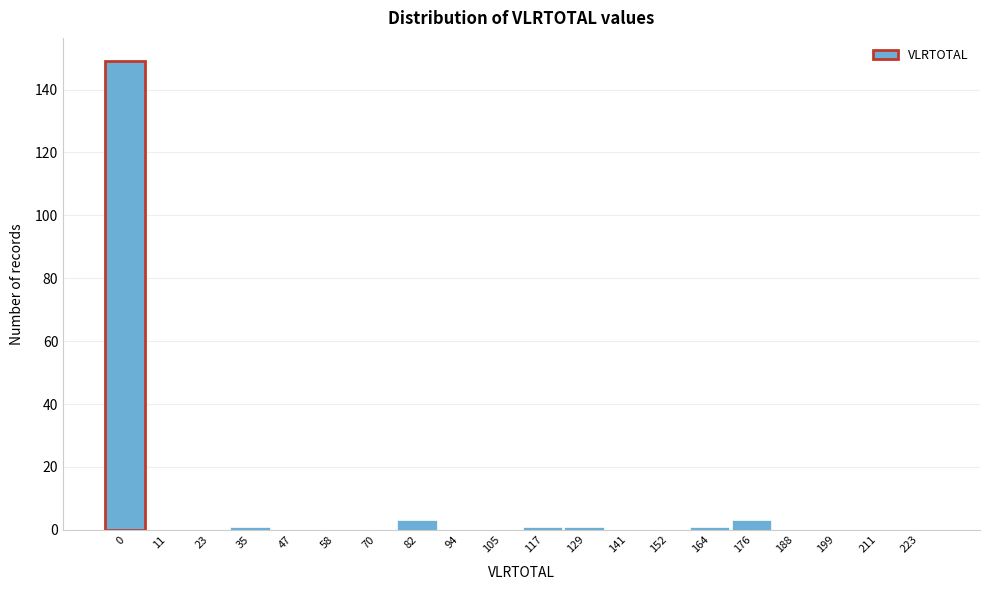

Reading left to right, extract all data points from this chart.

0=149	11=0	23=0	35=1	47=0	58=0	70=0	82=3	94=0	105=0	117=1	129=1	141=0	152=0	164=1	176=3	188=0	199=0	211=0	223=0